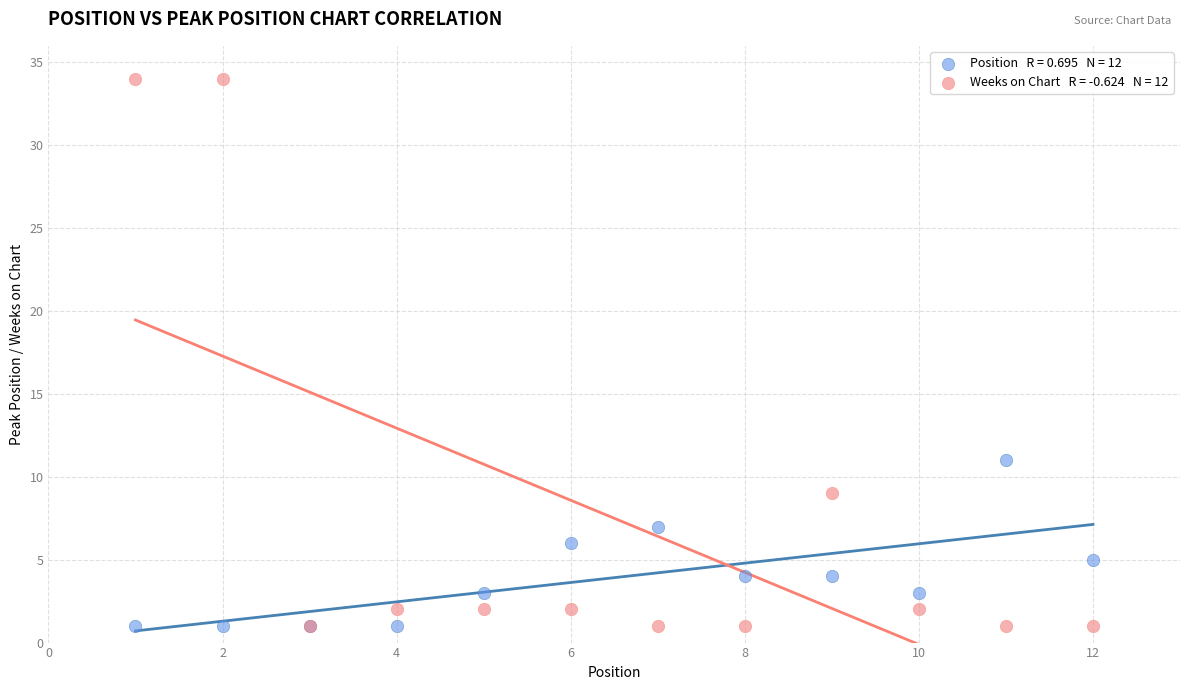

Across all series, what Y value is closest to 17?

11